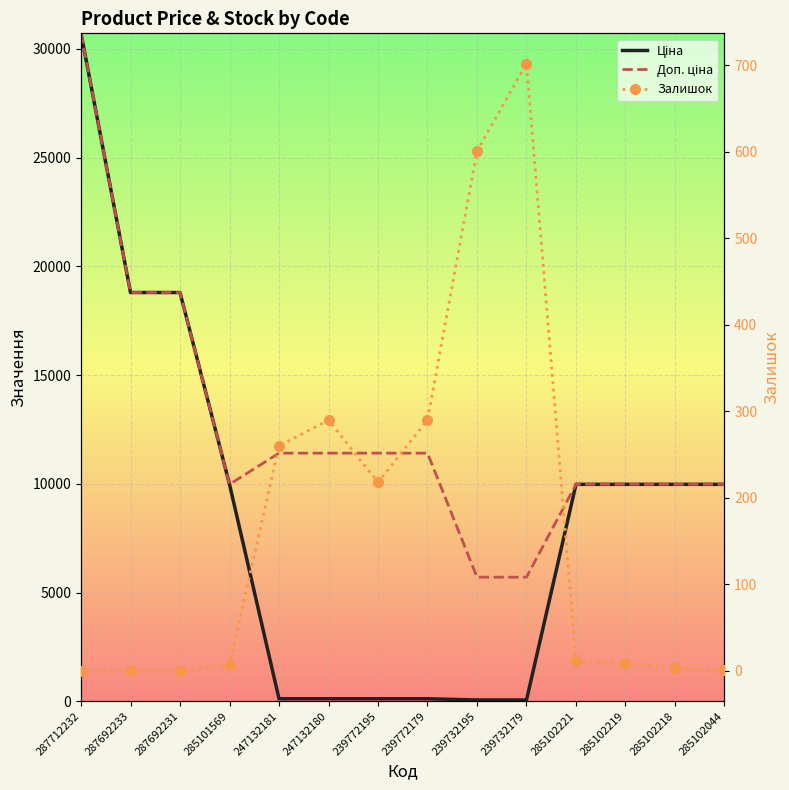

How many data points does each series have?

14